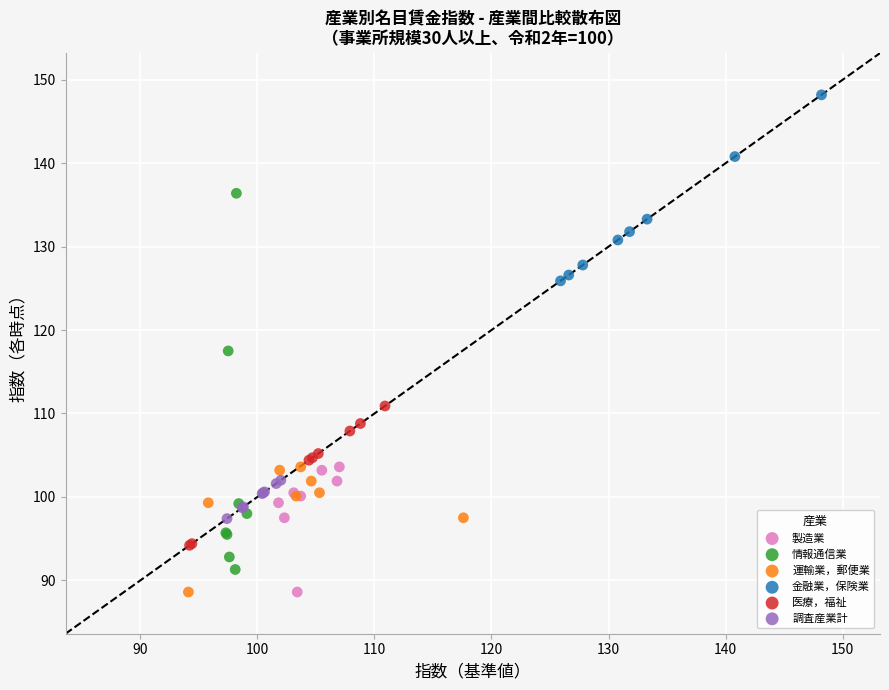

Which series has the widest spread of Y values?

情報通信業